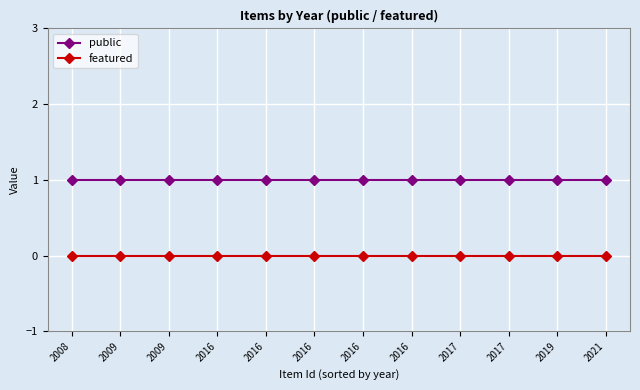

Reading left to right, what are all the values shown in this chart?

public: 1	1	1	1	1	1	1	1	1	1	1	1
featured: 0	0	0	0	0	0	0	0	0	0	0	0